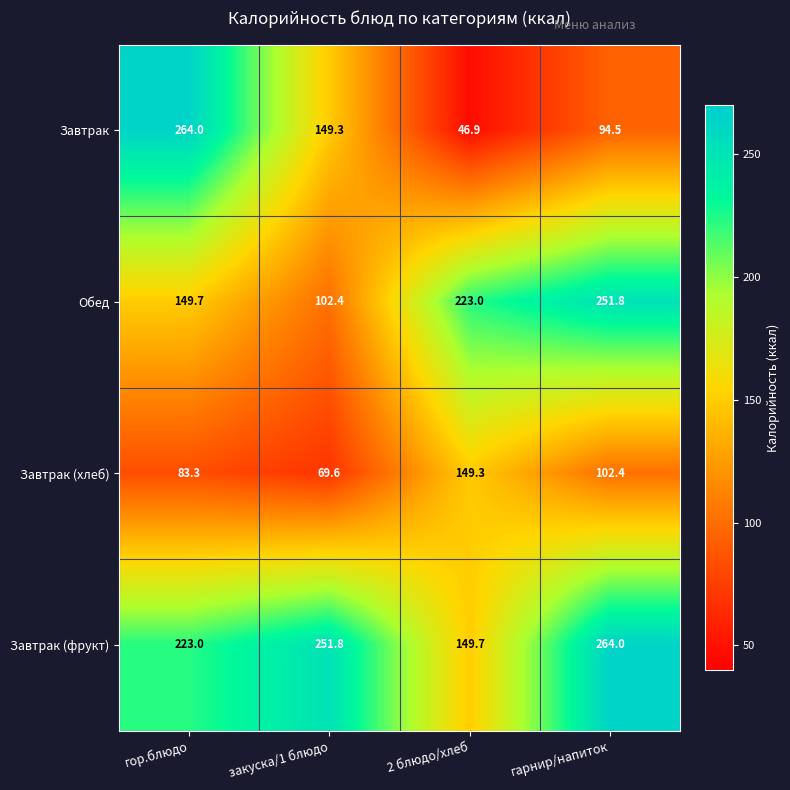

What is the difference between the Завтрак (фрукт) values at гор.блюдо and закуска/1 блюдо?

28.8